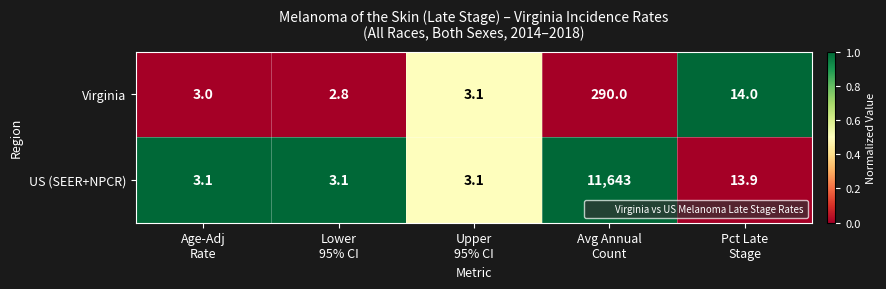

Rank the series at Lower
95% CI from highest to lowest value.

US (SEER+NPCR), Virginia